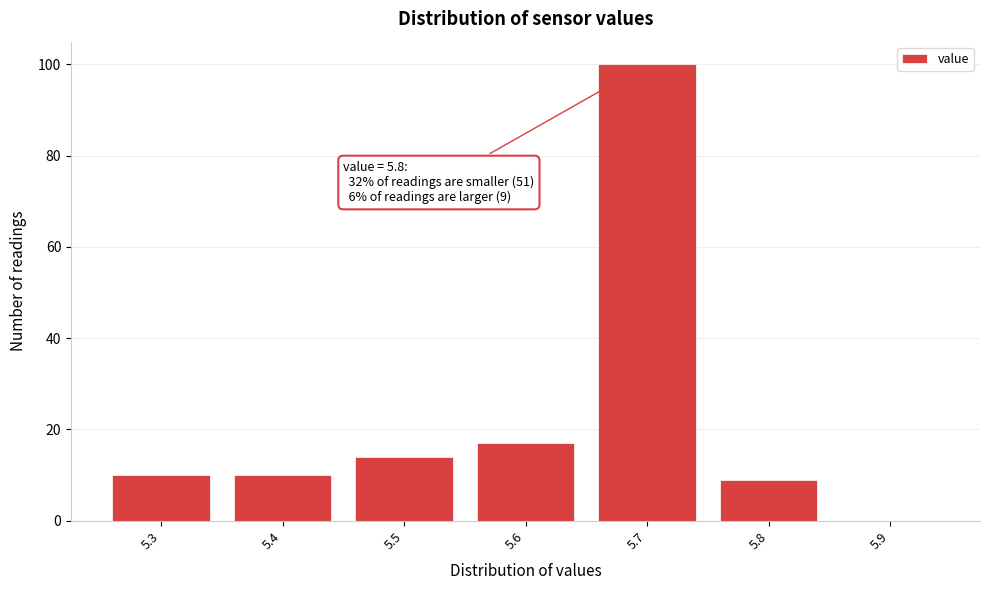

Reading left to right, transcribe all the data shown in this chart.

5.3=10	5.4=10	5.5=14	5.6=17	5.7=100	5.8=9	5.9=0